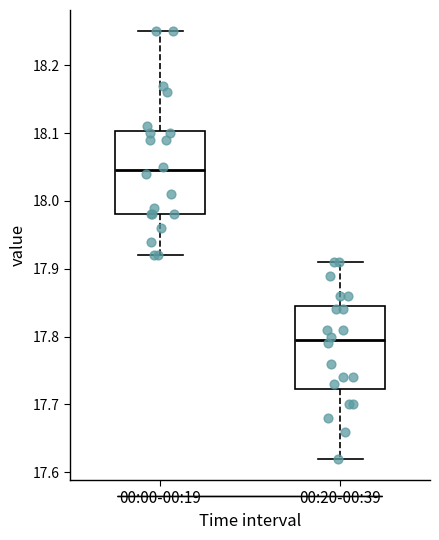

Which box has the lowest median line?

00:20-00:39